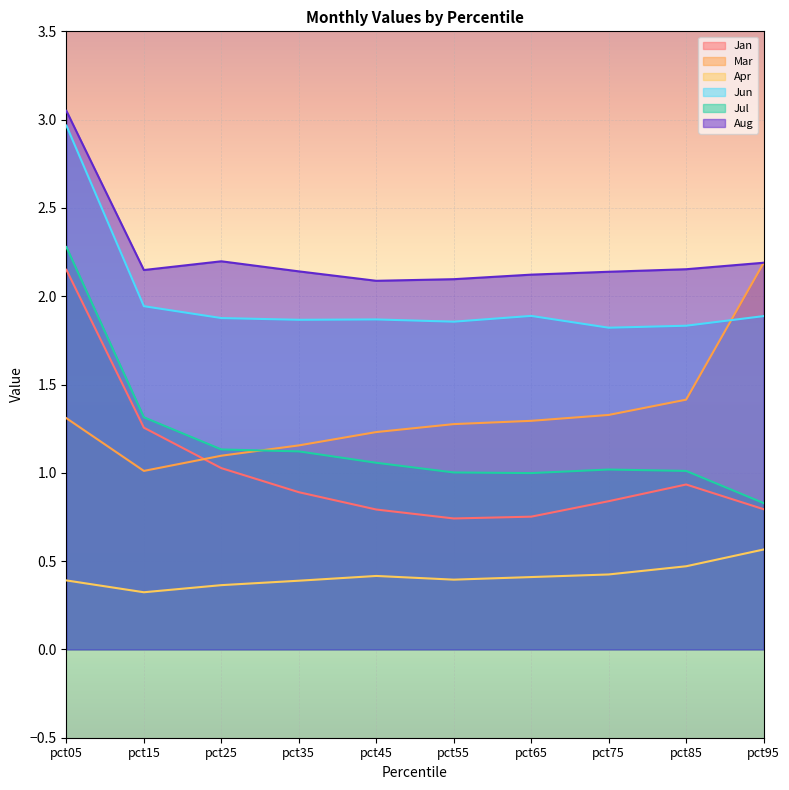

The Aug series shows 1.3 at pct95. True or false?

False